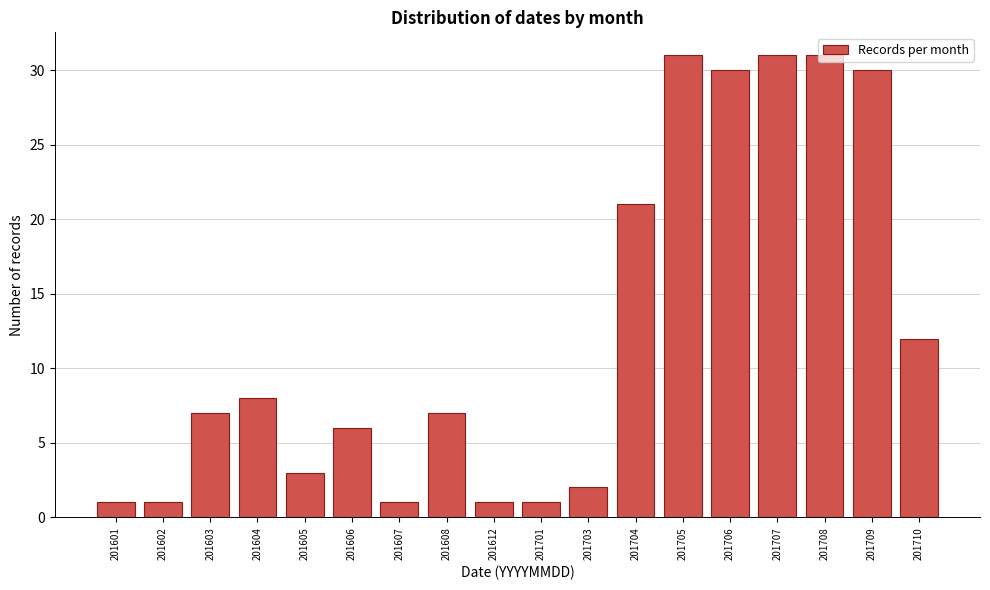

What is the value of the 11th bar from the left?

2